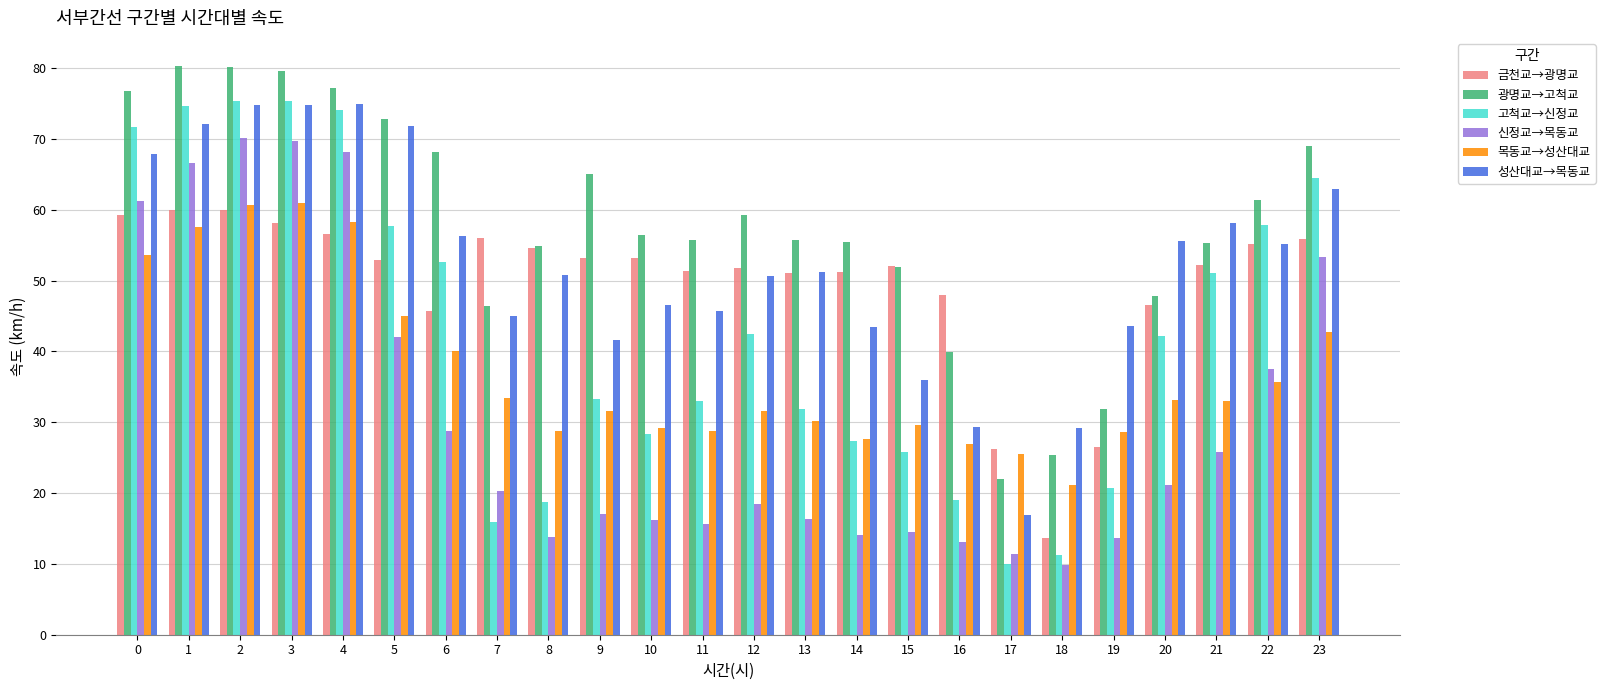

How many bars are there in total?

144